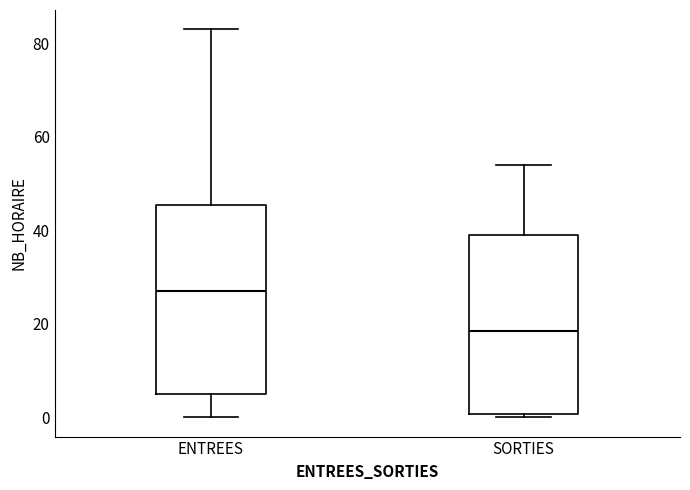

Reading left to right, transcribe this box plot: for each box, give where its median line is, the range the box spans, and where its two whiskers end, as read against the y-axis. The values are not printed on the chart, so give them approximately, as read against the axis.

ENTREES: median 28, box 6 to 46, whiskers 0 to 84
SORTIES: median 18, box 0 to 40, whiskers 0 (just below the box's lower edge) to 54